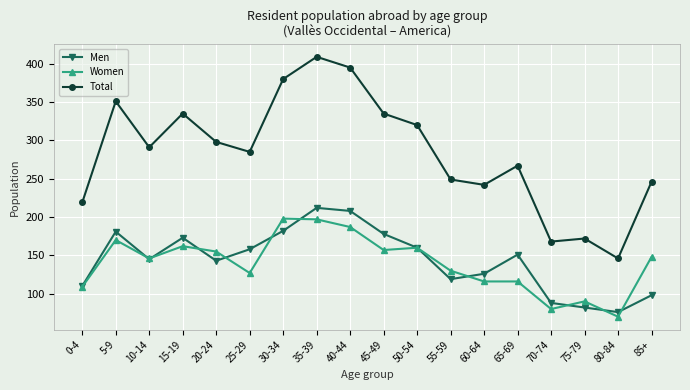

At which category is the sum across all series the highest?

35-39